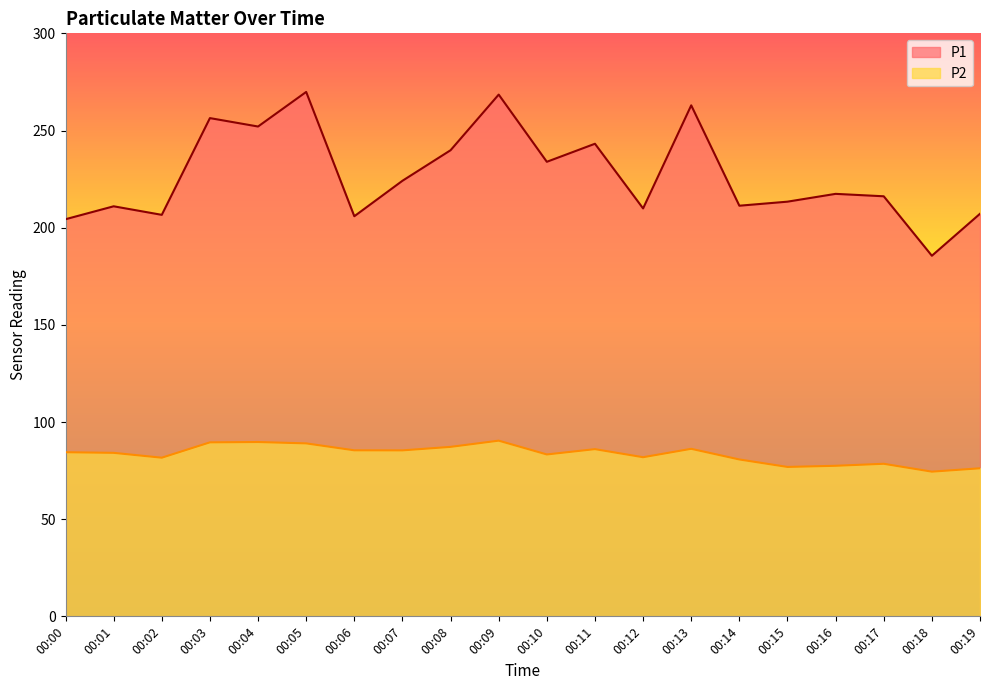

Where is the first local maximum for P2?

00:04